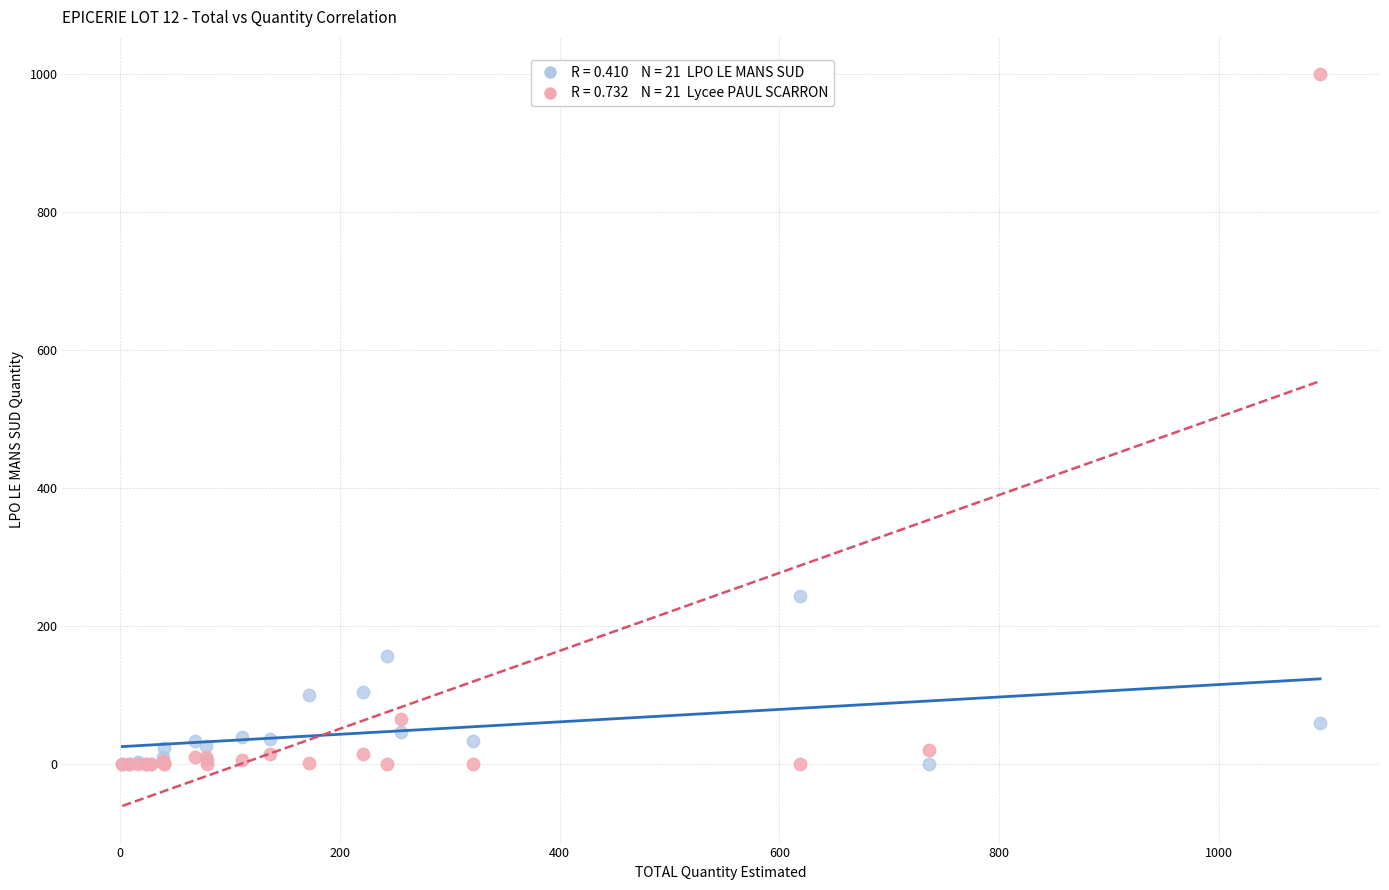

Across all series, what Y value is closest to 500?

244